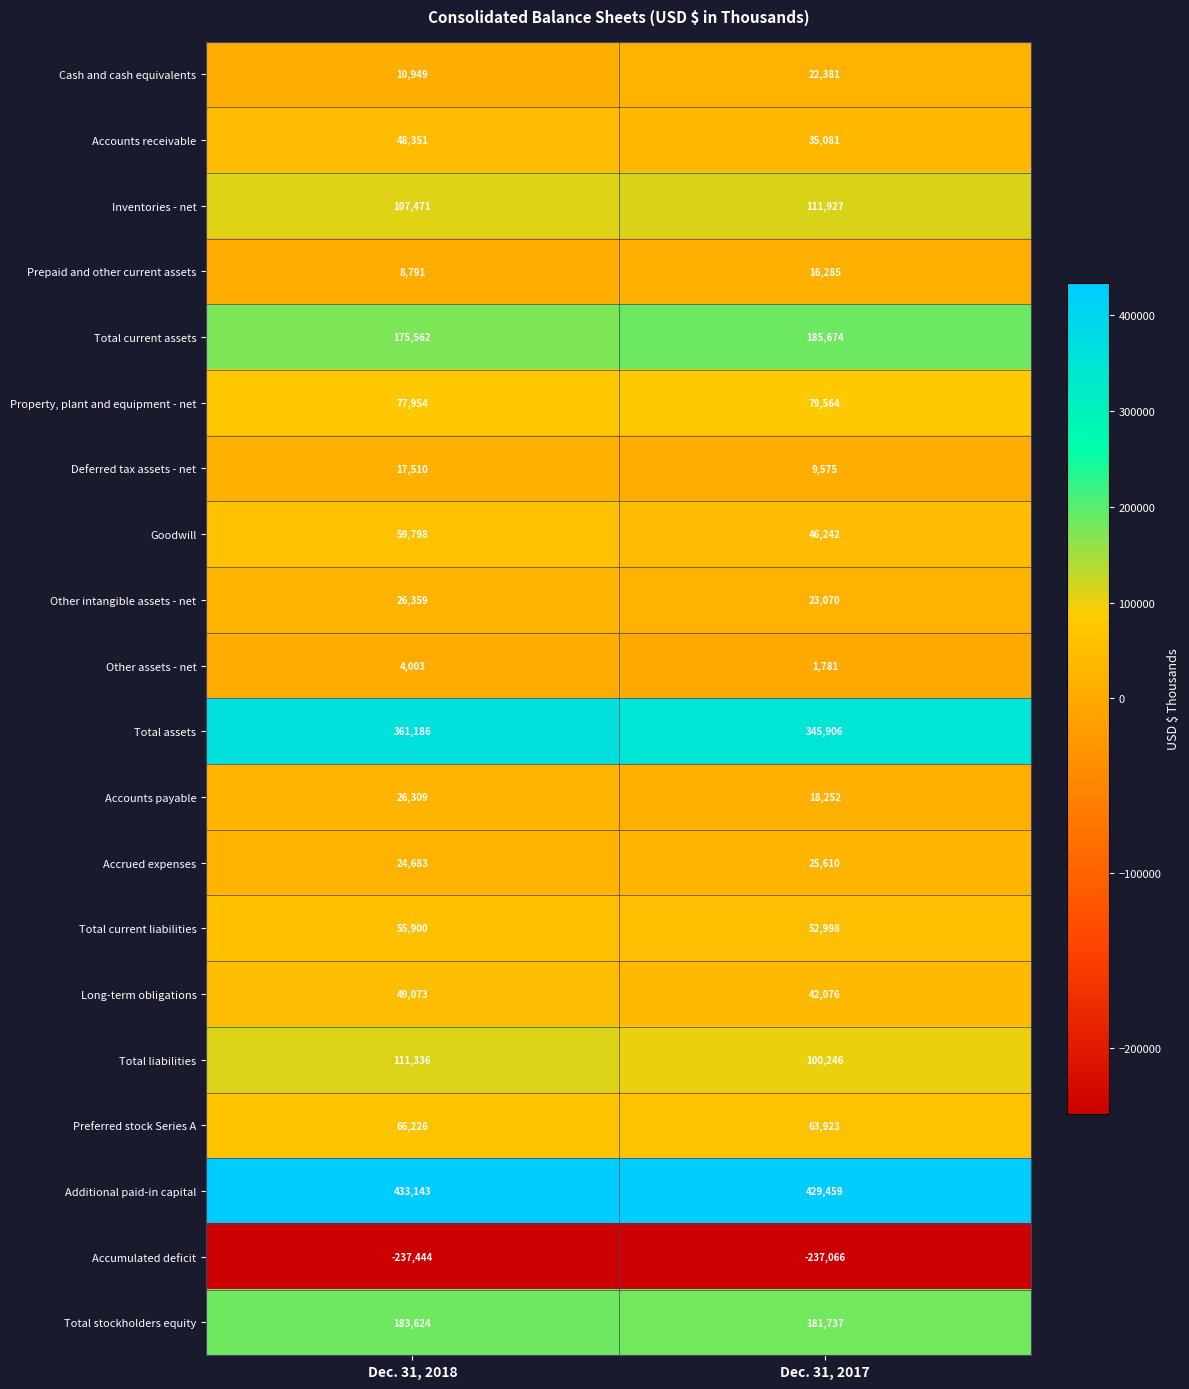

Which label corresponds to the largest value in the chart?

Dec. 31, 2018